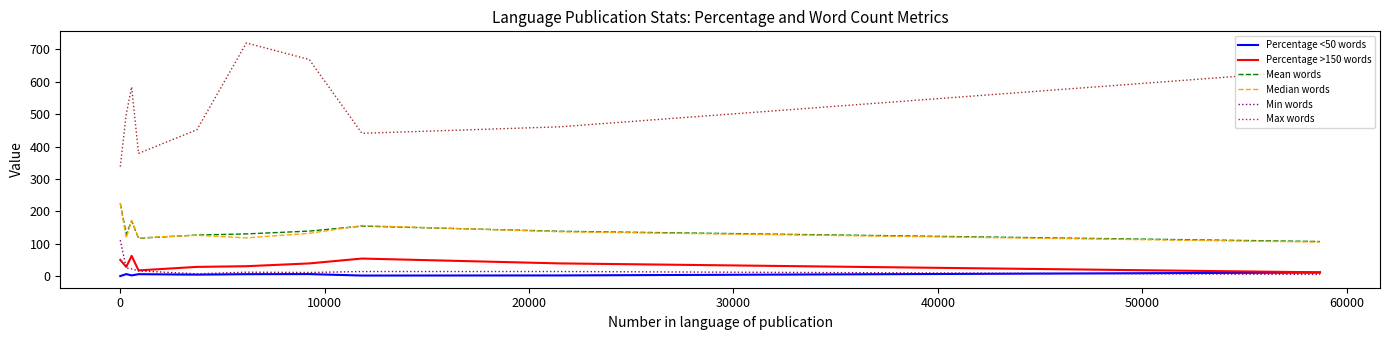

True or false: Max words and Percentage >150 words intersect in this chart.

False